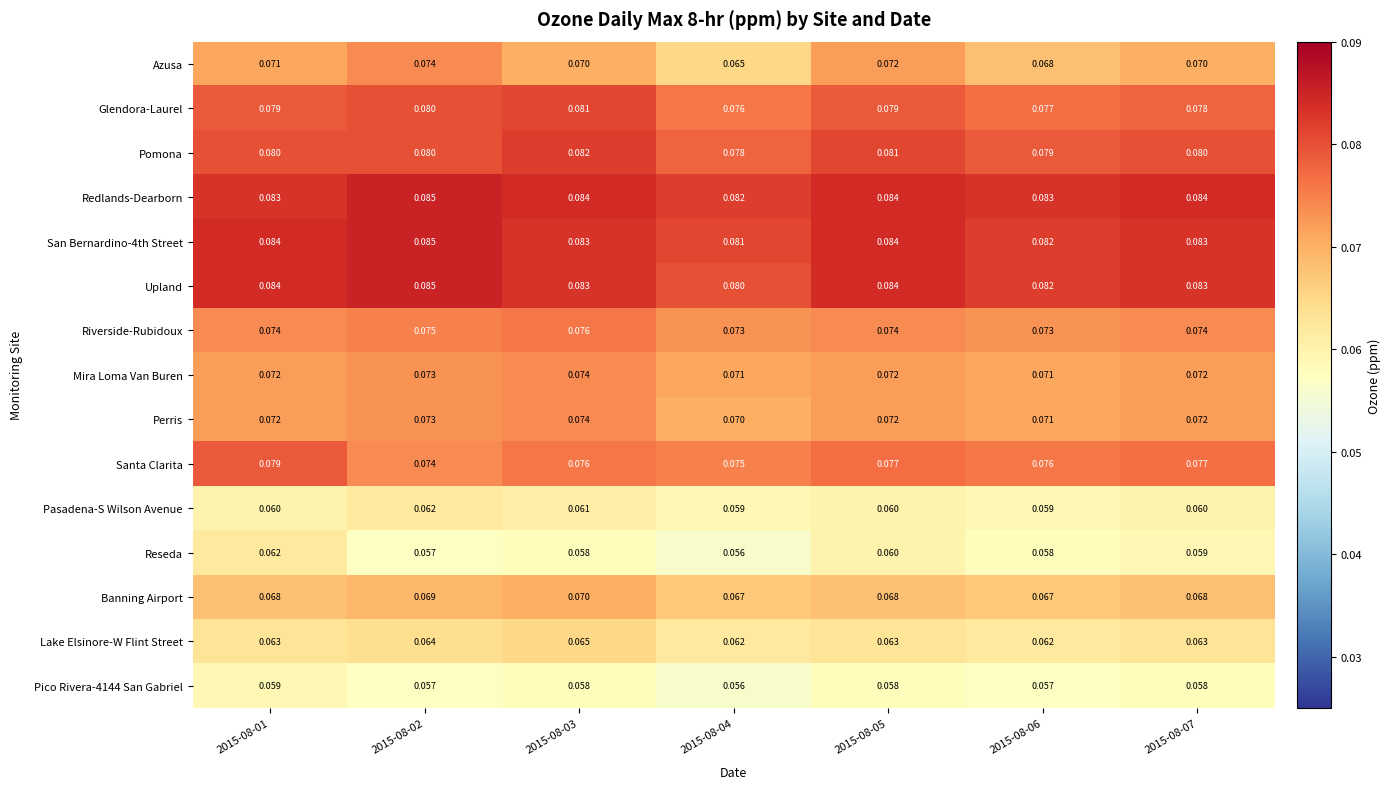

At which category does the chart reach its minimum across all series?

2015-08-04